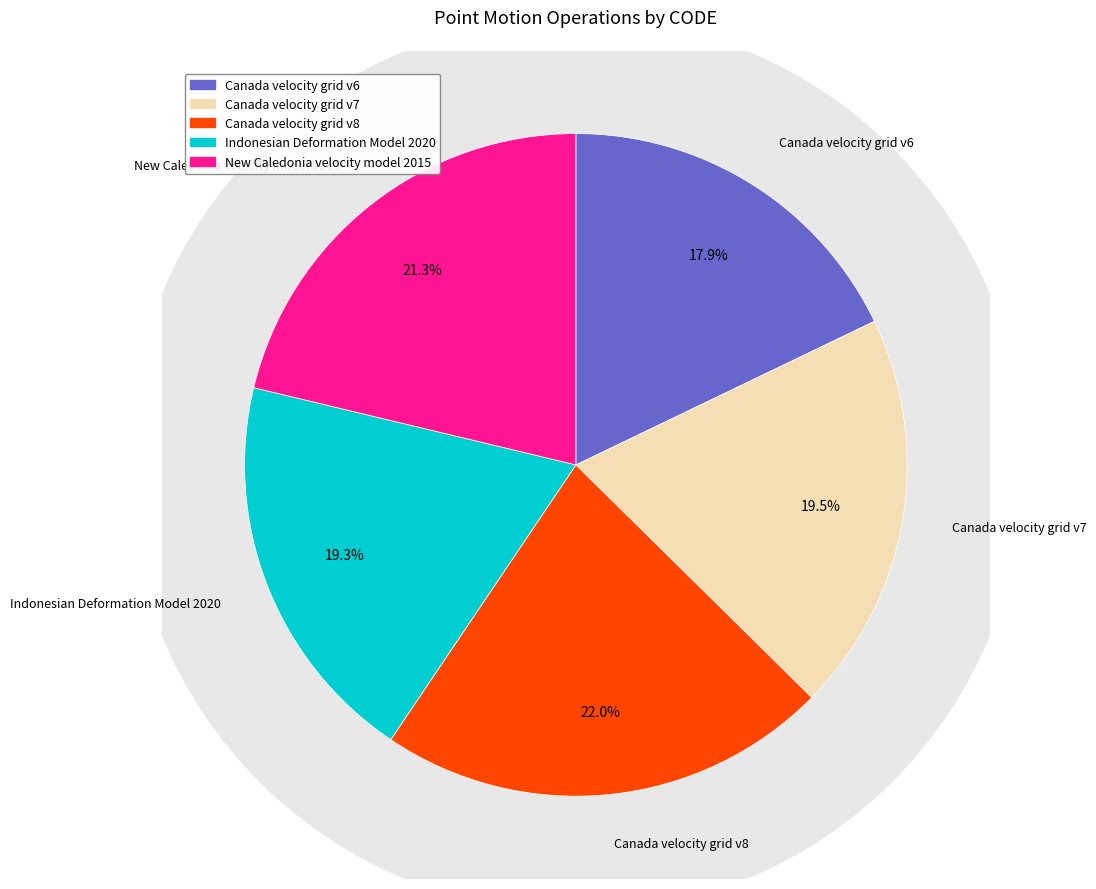

To the nearest percent, what portion does Canada velocity grid v7 represent?

20%